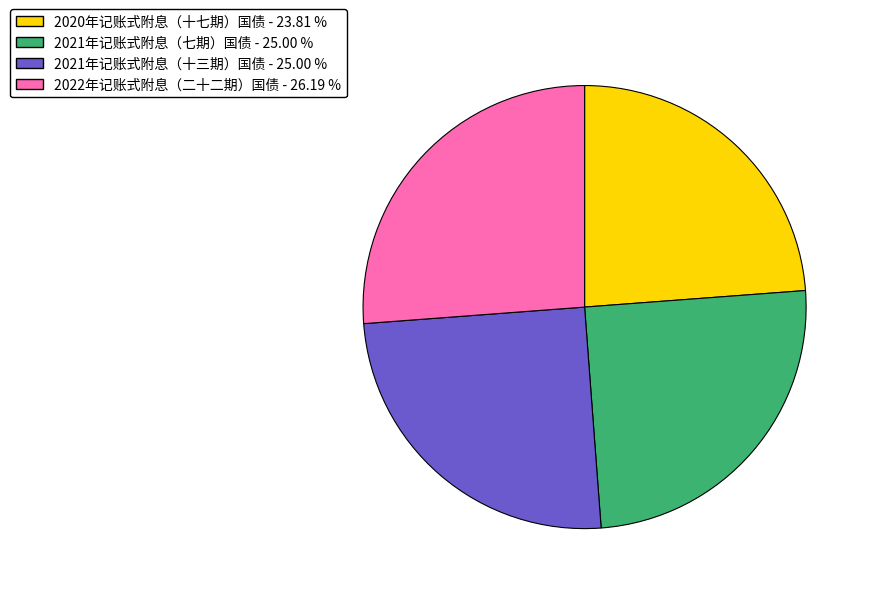

Count the number of slices in the pie.

4